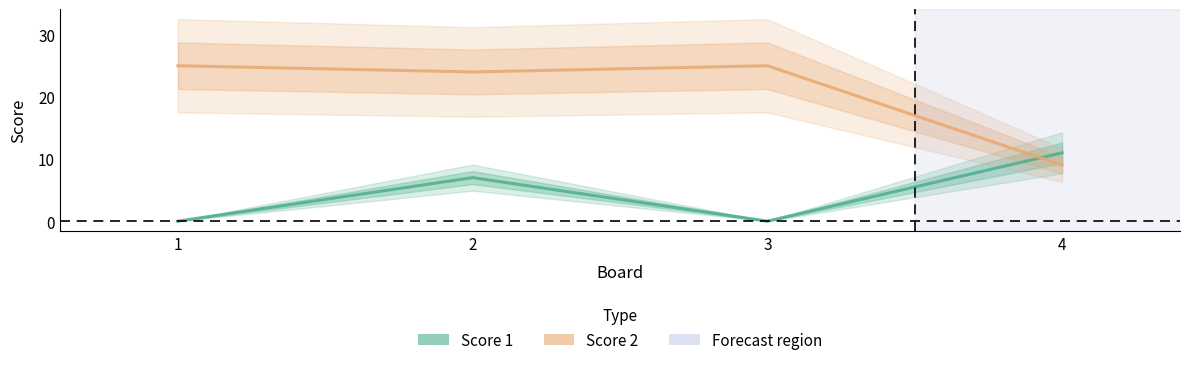

At which category is the sum across all series the highest?

2